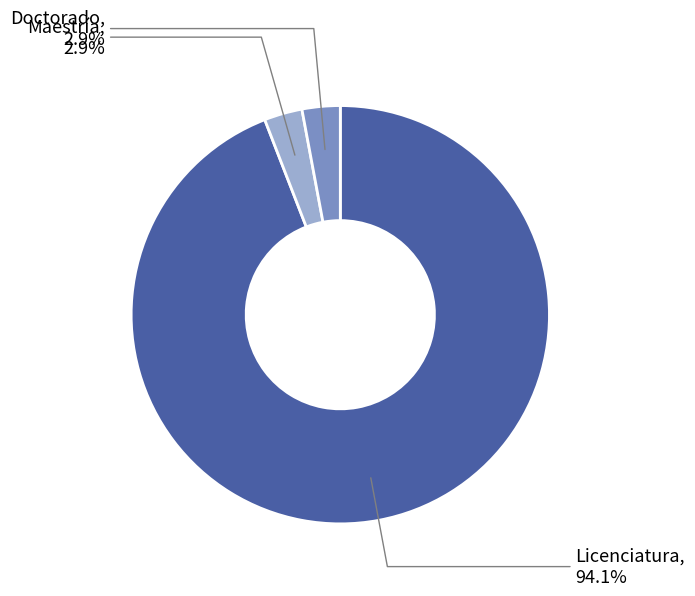

Does Licenciatura represent more than half of the total?

Yes